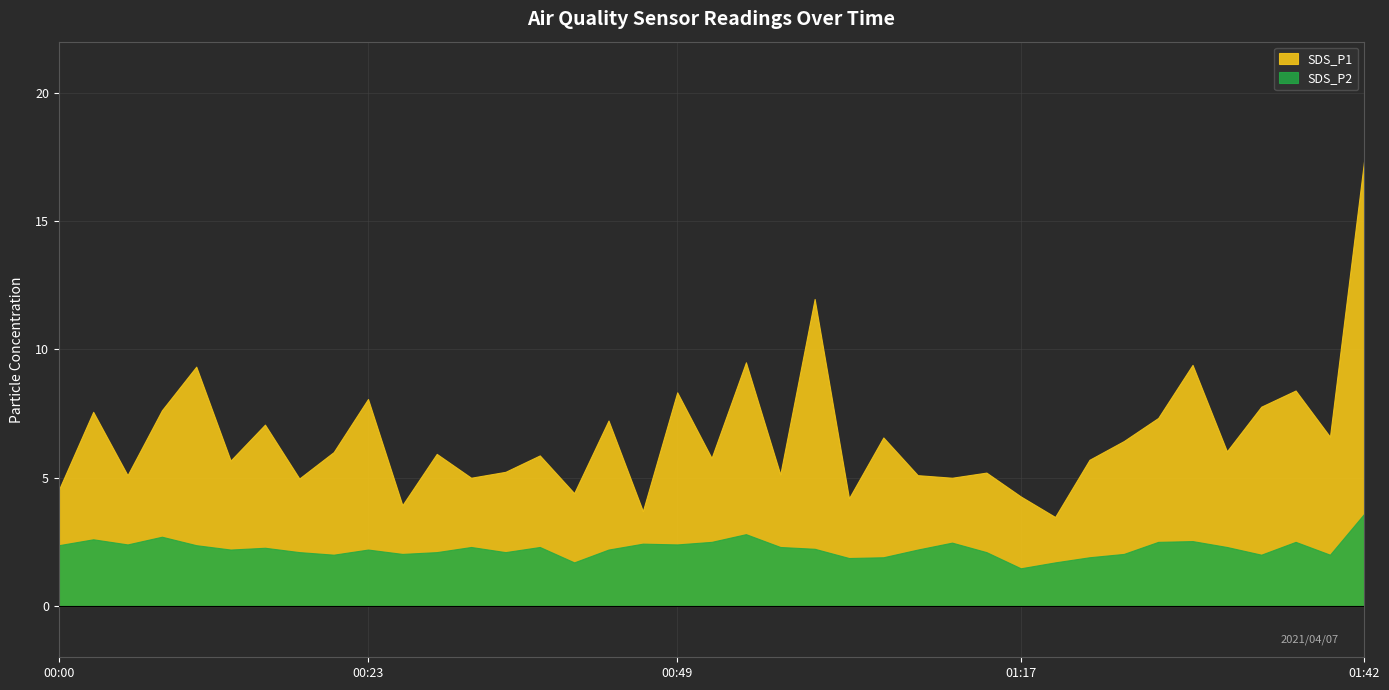

True or false: SDS_P1 and SDS_P2 intersect in this chart.

False